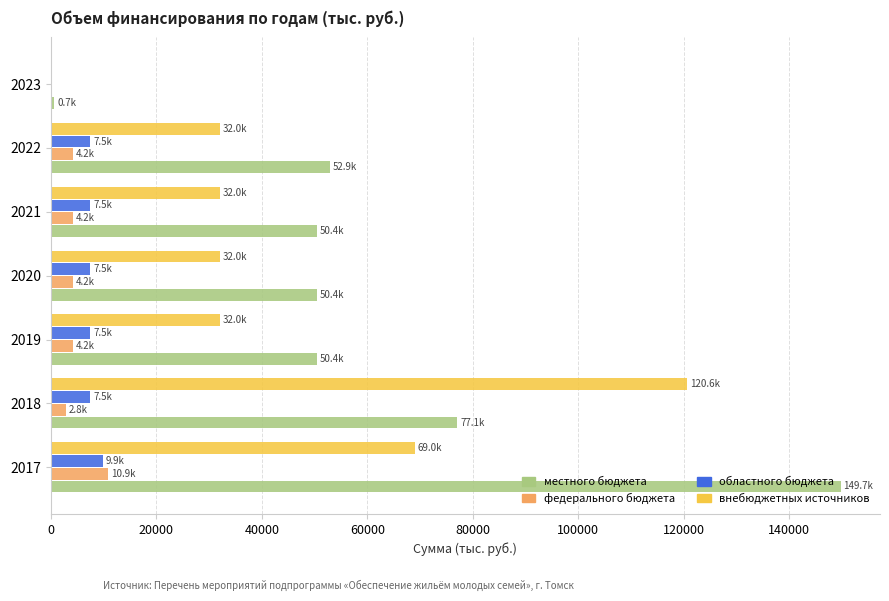

What is the total value across all series at 2021?

94137.0